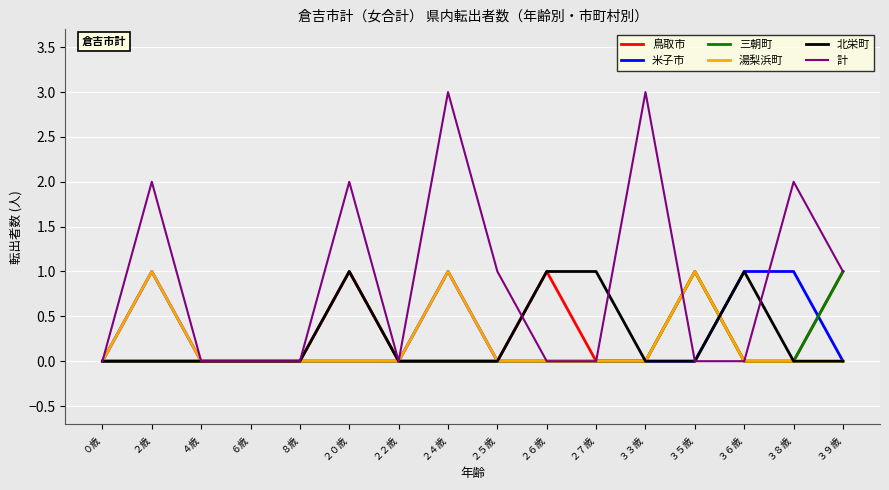

Which series has the widest spread of values?

計